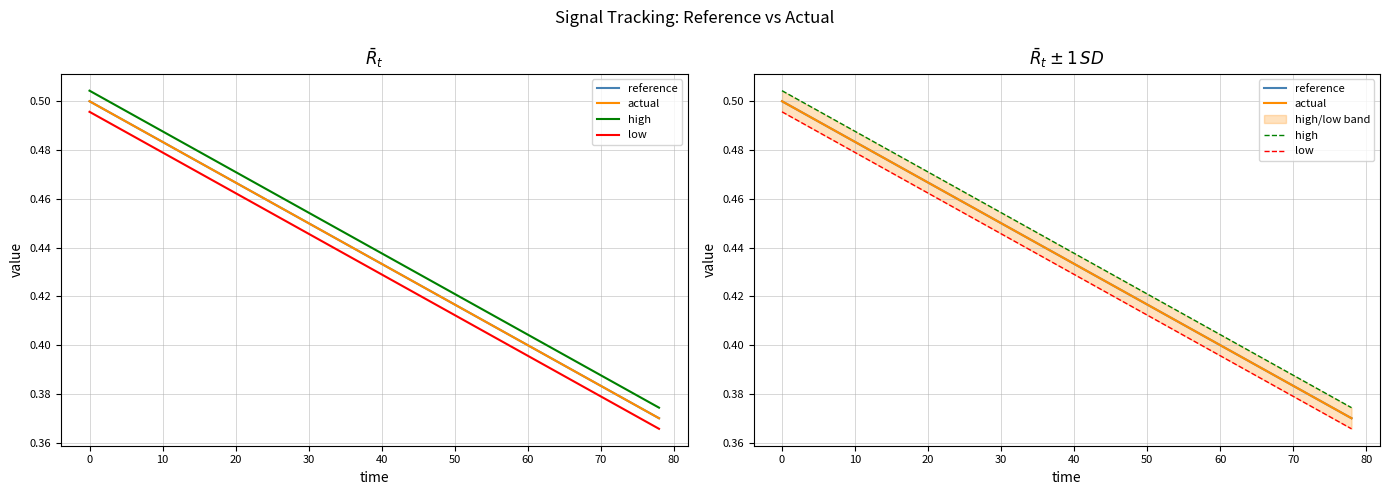

The actual series shows 0.8 at 20. True or false?

False